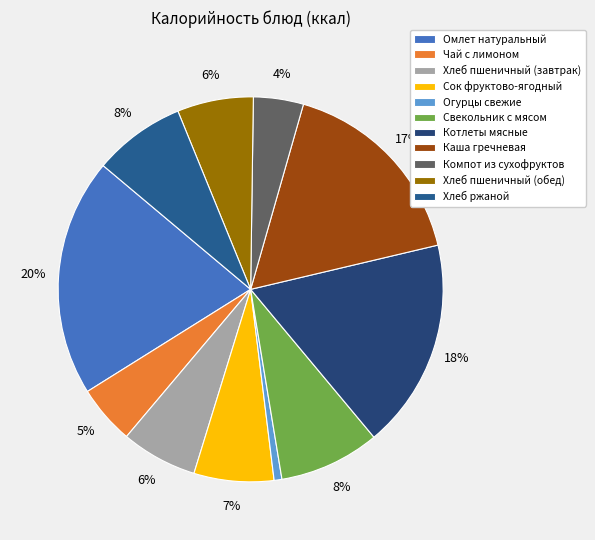

Is Котлеты мясные the majority of the pie?

No